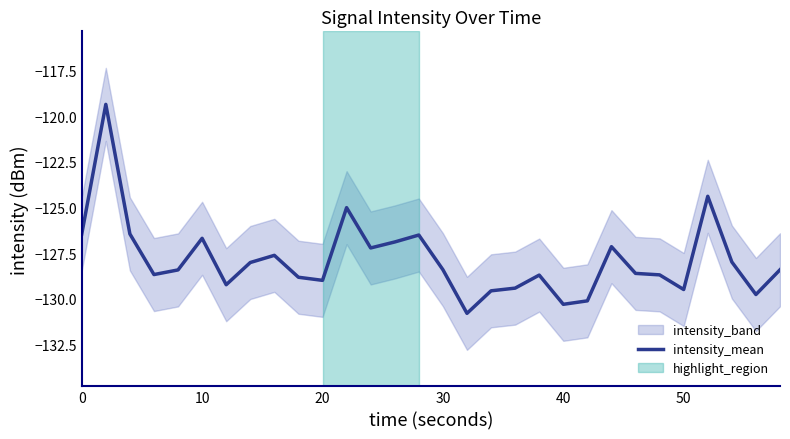

Is it true that intensity_mean equals -171.7 at 40?

False